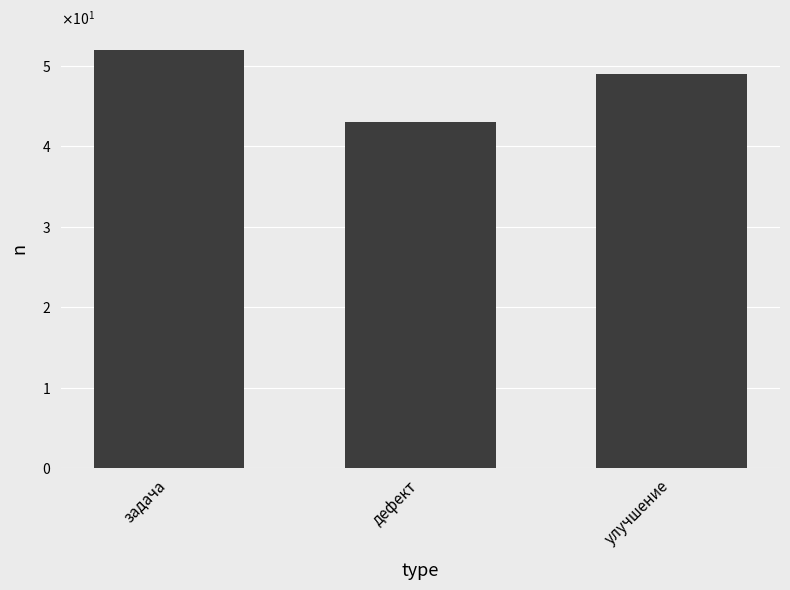

What is the minimum value shown in the chart?

43